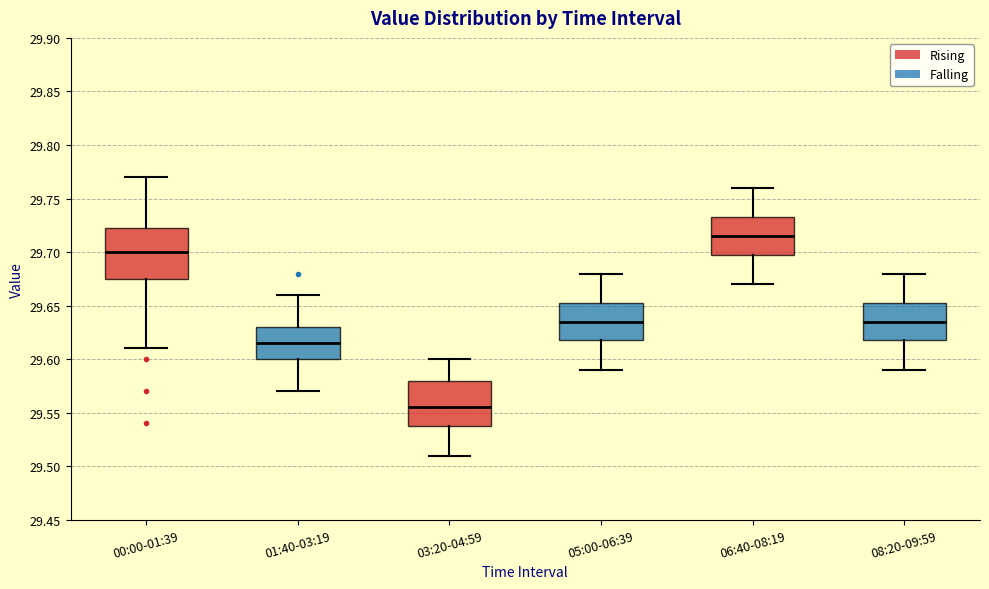

Reading left to right, read every box against the y-axis: the position of its median line, the range the box covers, and the ends of its whiskers. The values are not printed on the chart, so give them approximately, as read against the axis.

00:00-01:39: median 29.700, box 29.675 to 29.725, whiskers 29.610 to 29.770
01:40-03:19: median 29.615, box 29.600 to 29.630, whiskers 29.570 to 29.660
03:20-04:59: median 29.555, box 29.540 to 29.580, whiskers 29.510 to 29.600
05:00-06:39: median 29.635, box 29.620 to 29.655, whiskers 29.590 to 29.680
06:40-08:19: median 29.715, box 29.700 to 29.735, whiskers 29.670 to 29.760
08:20-09:59: median 29.635, box 29.620 to 29.655, whiskers 29.590 to 29.680